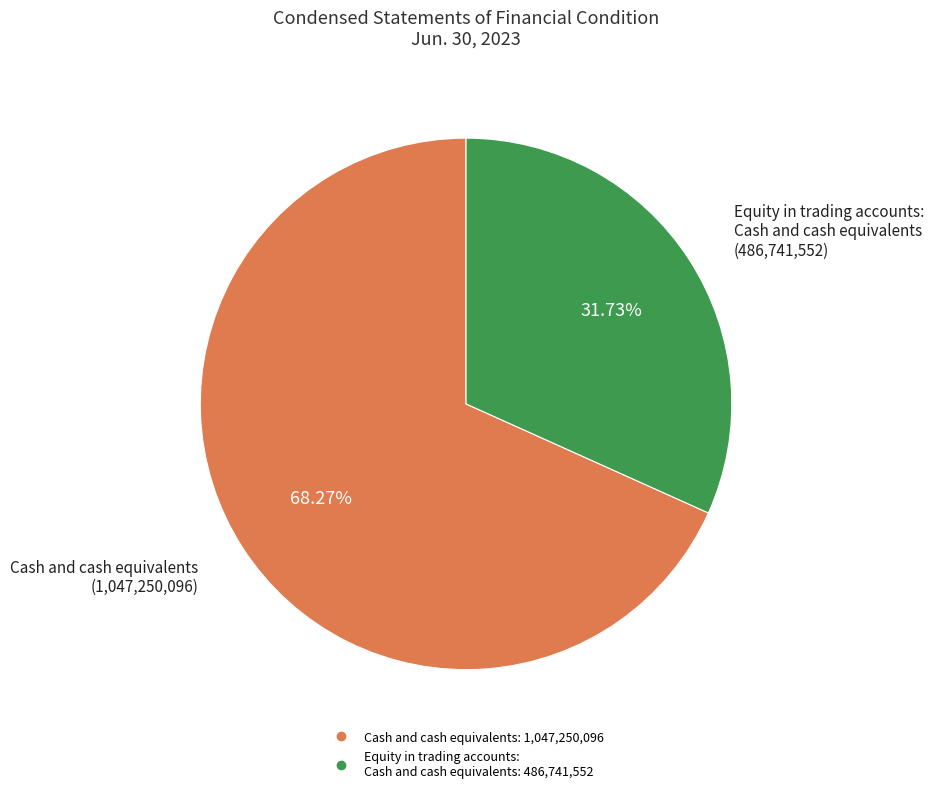

What is the ratio of the value at Cash and cash equivalents to the value at Equity in trading accounts: Cash and cash equivalents?

2.2